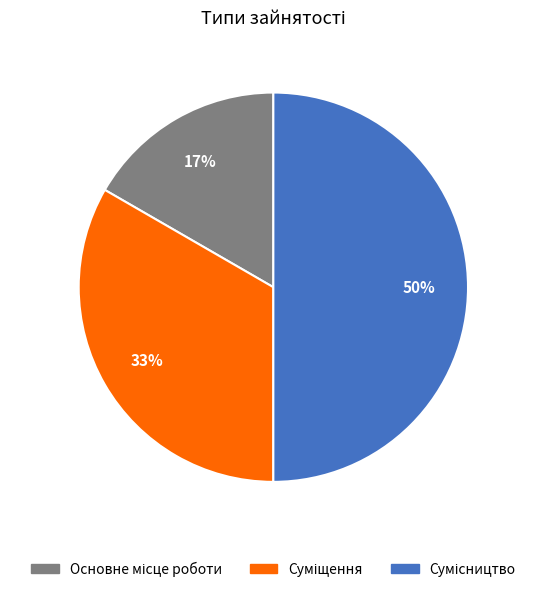

To the nearest percent, what is the difference between the largest and smallest slice percentages?

33%